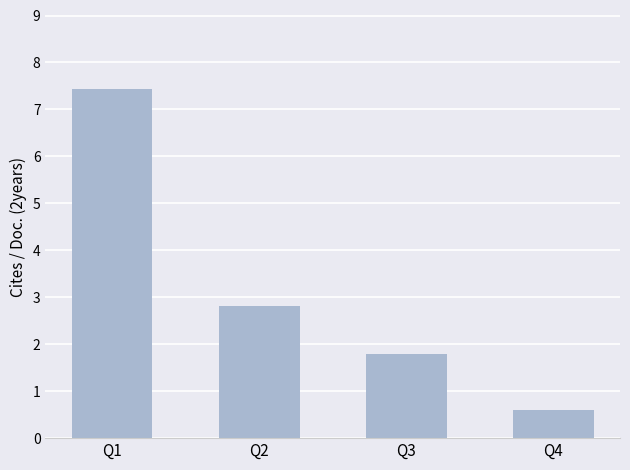

Which category has the lowest value across all series?

Q4